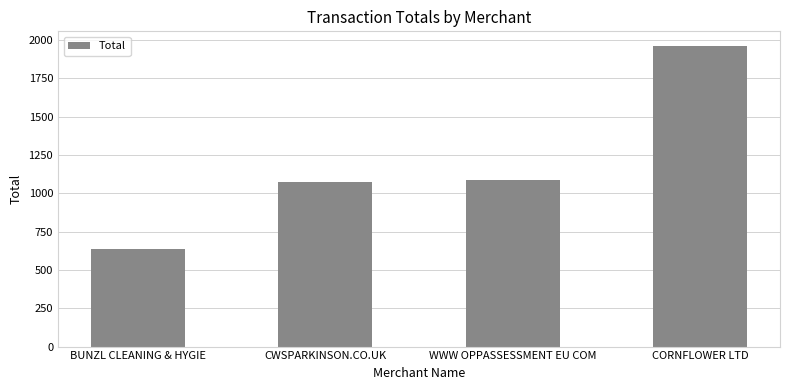

Does the chart contain any negative values?

No